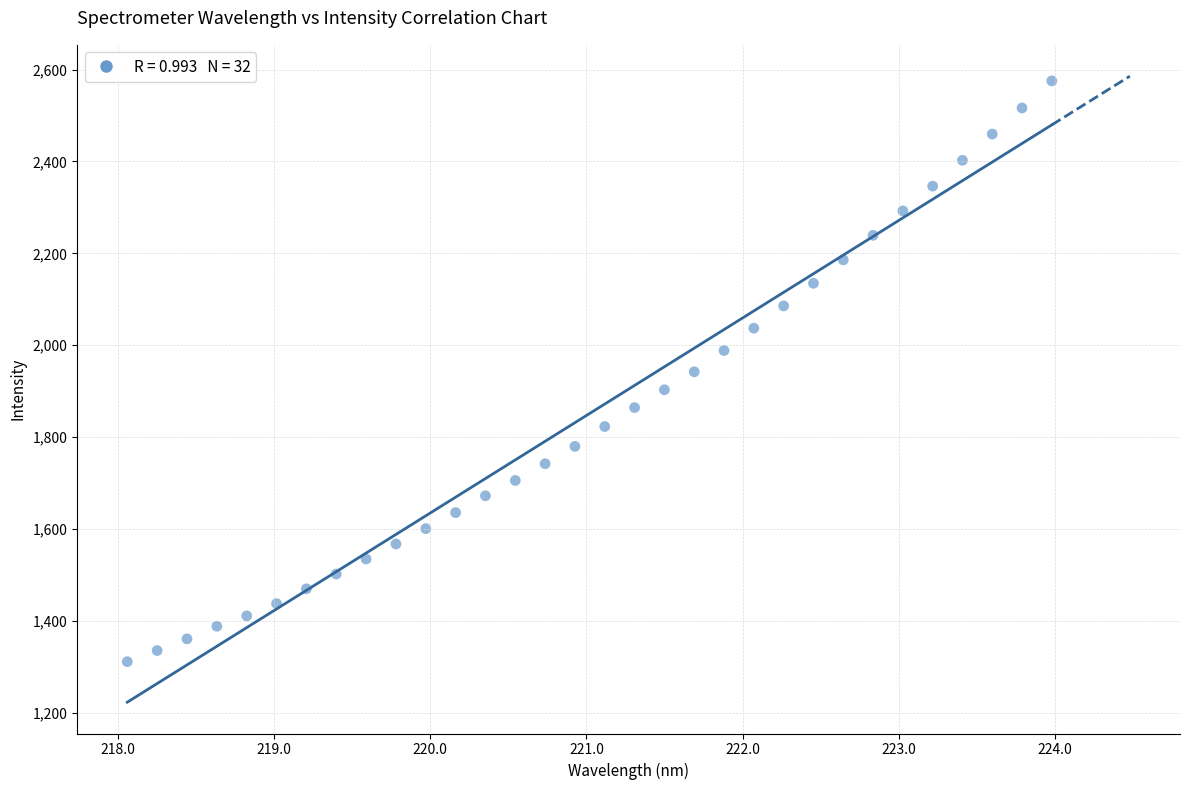

What is the range of Y values (max minus min)?

1263.7